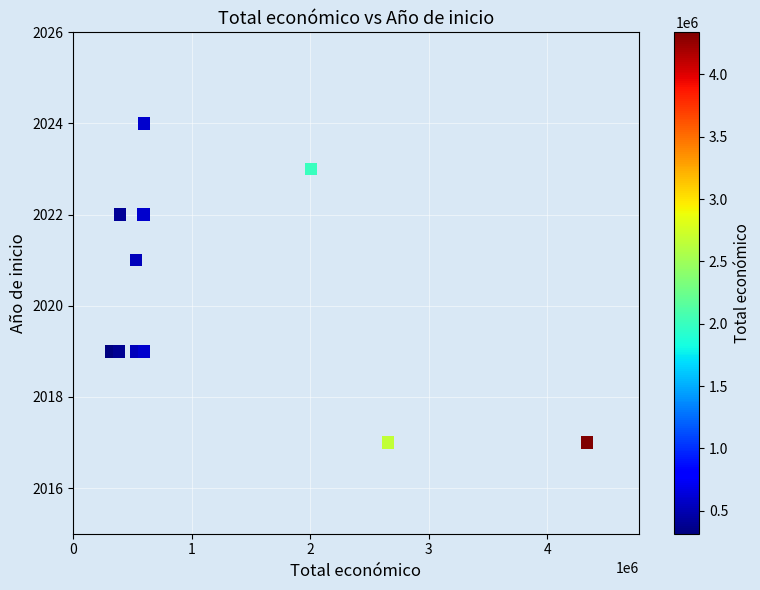

What is the average Y value?

2020